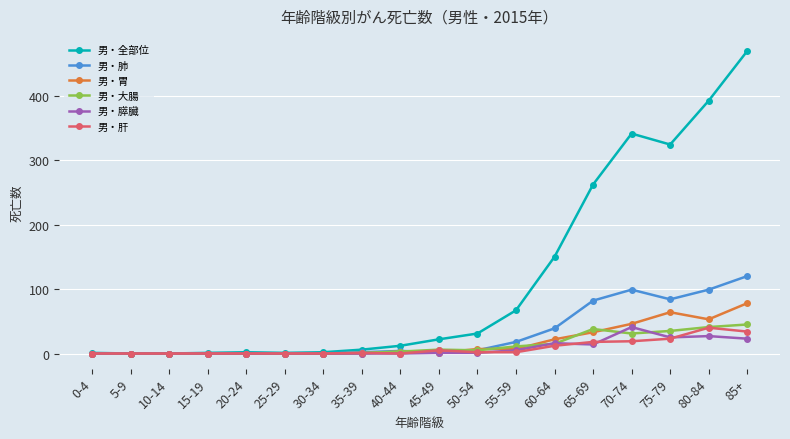

What is the difference between the second highest and second lowest values in the 男・肺 series?

99